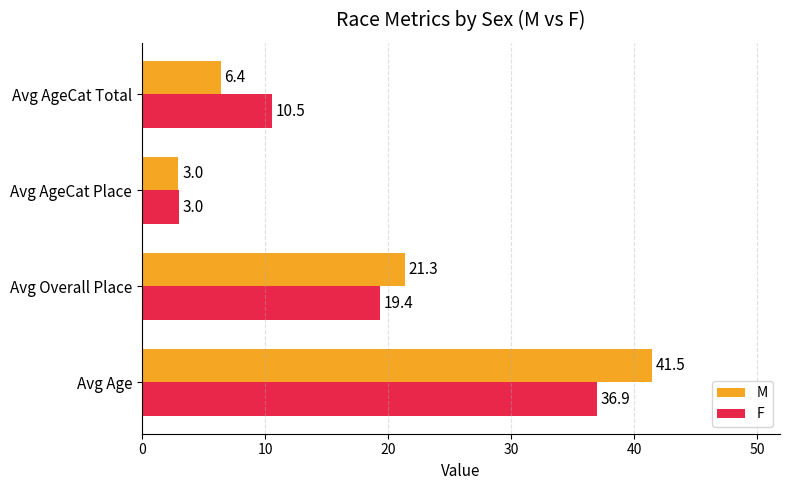

What is the difference between the maximum and second lowest values in the F series?

26.4